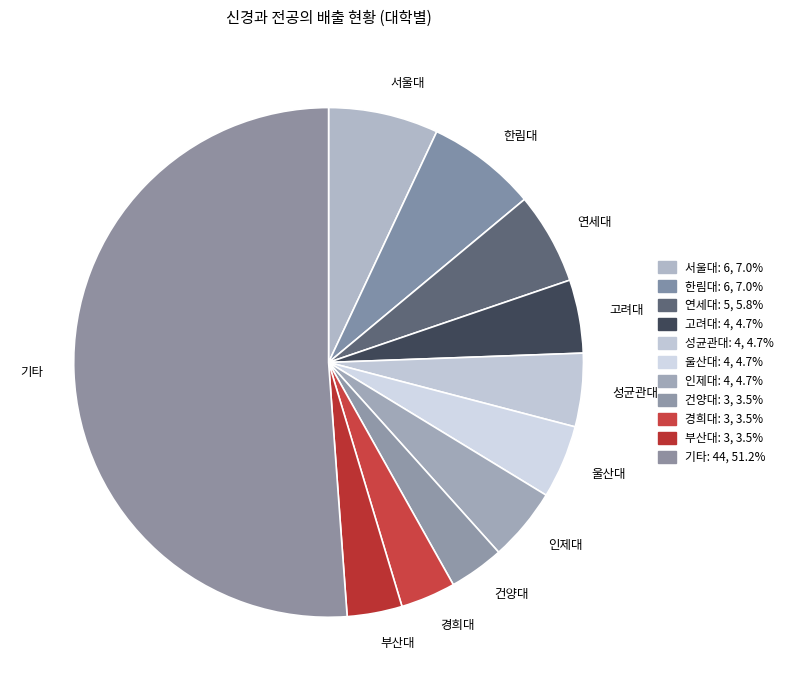

Does 기타 represent more than half of the total?

Yes